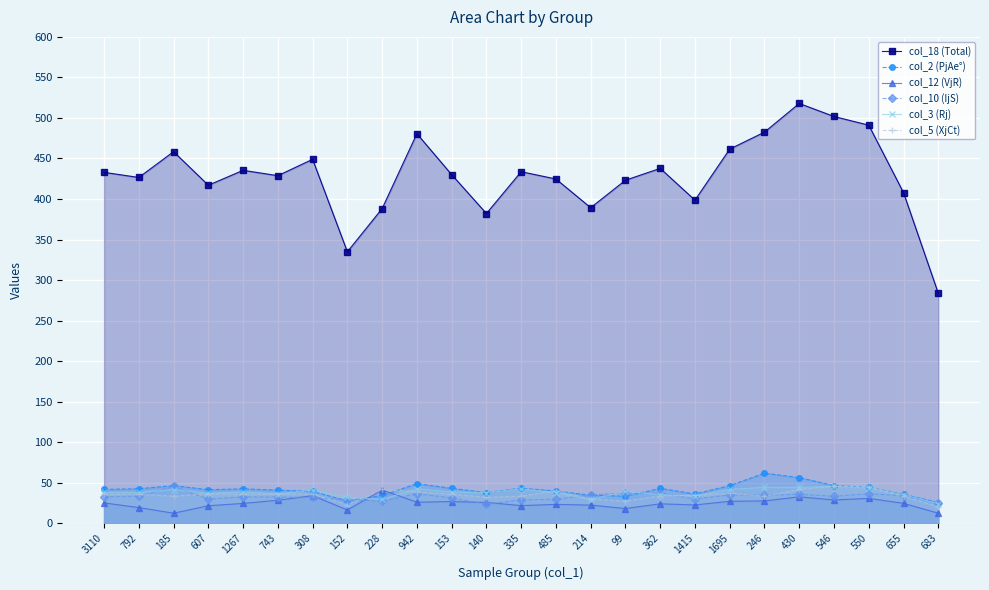

At which label does col_2 (PjAe°) reach its minimum?

683